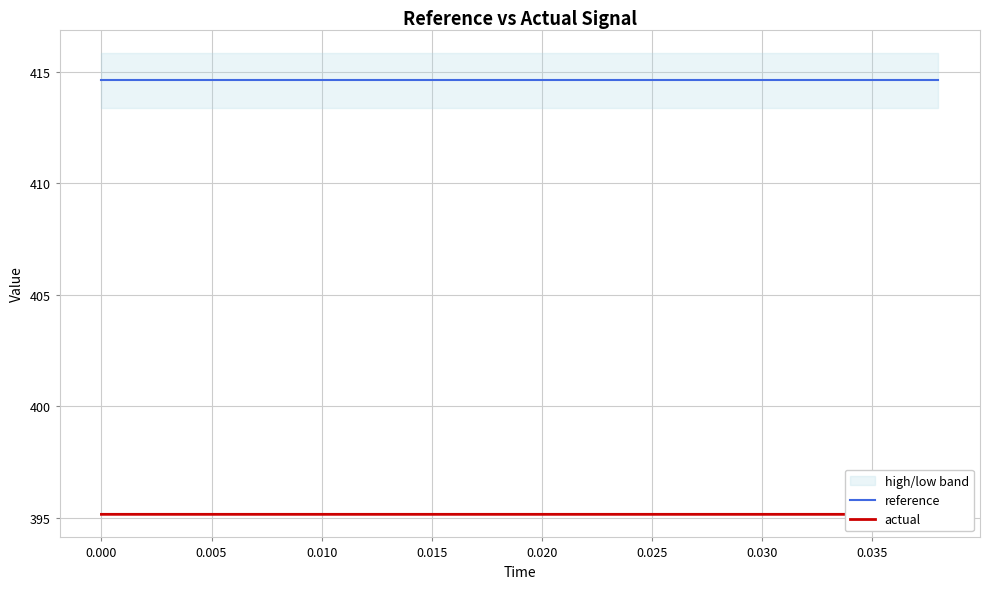

List the series in order of their peak value, highest first.

reference, actual